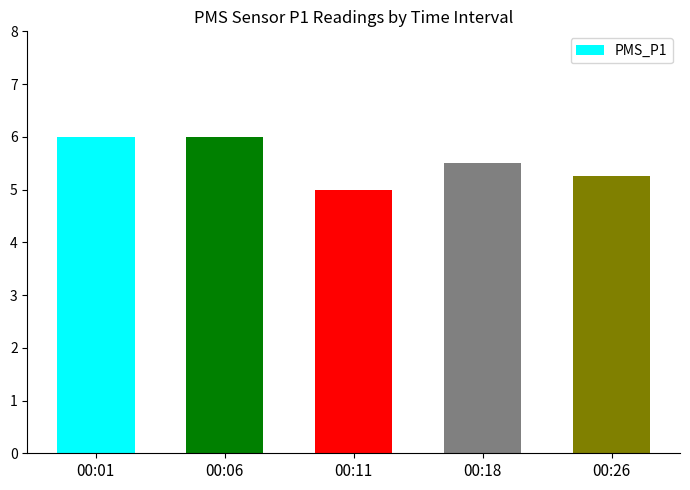

Count the values in the range 5 to 6.

5